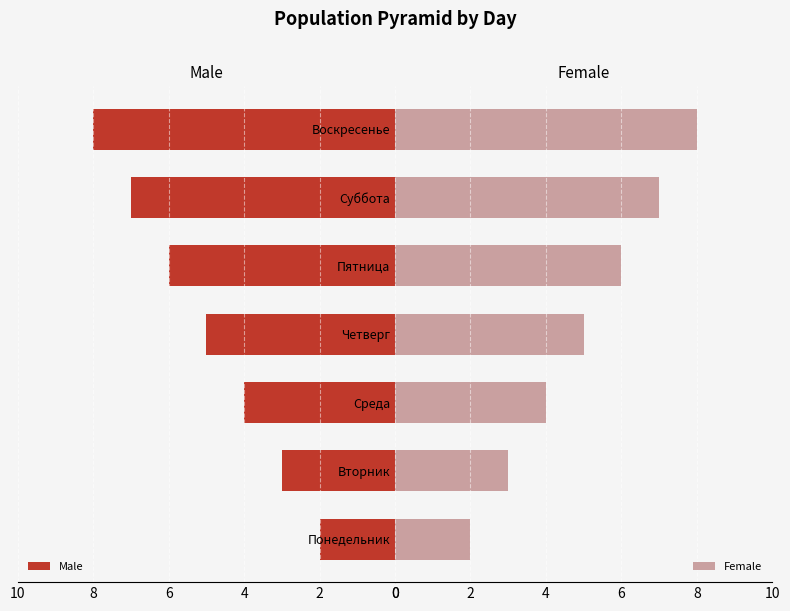

Which series has the largest total across all categories?

Male